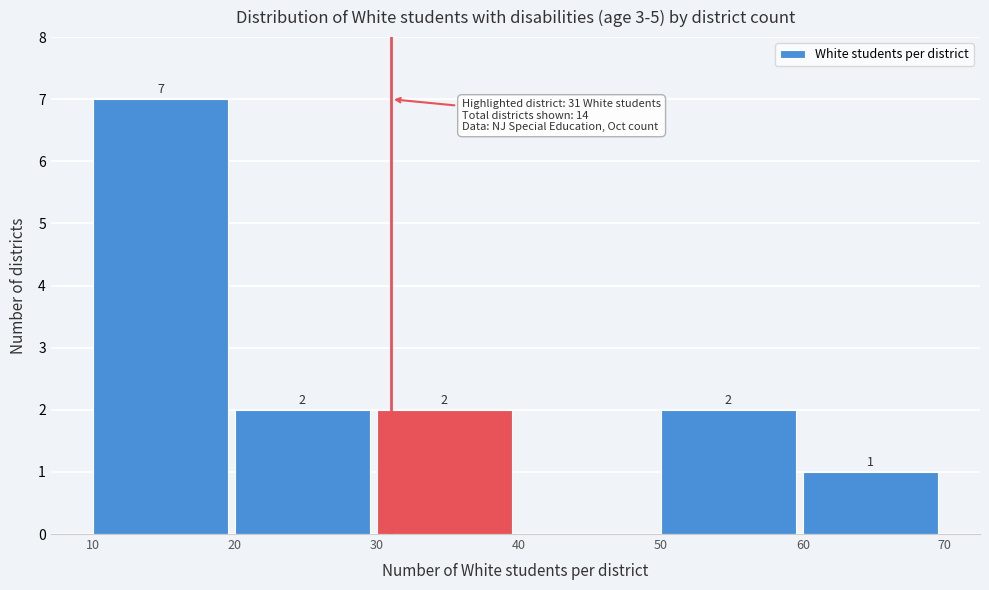

Which range on the x-axis has the tallest bar?

10 to 20